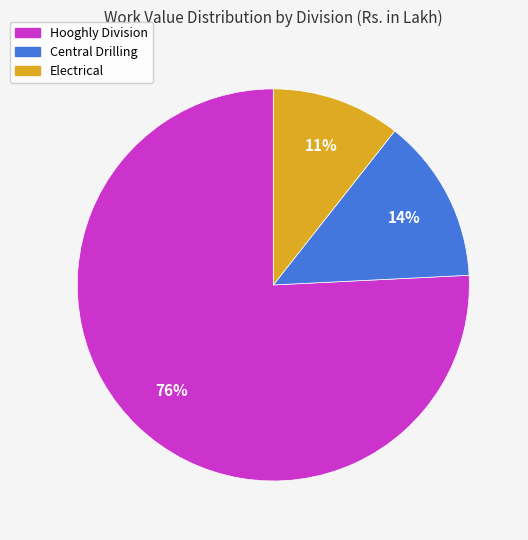

How many segments does this pie chart have?

3